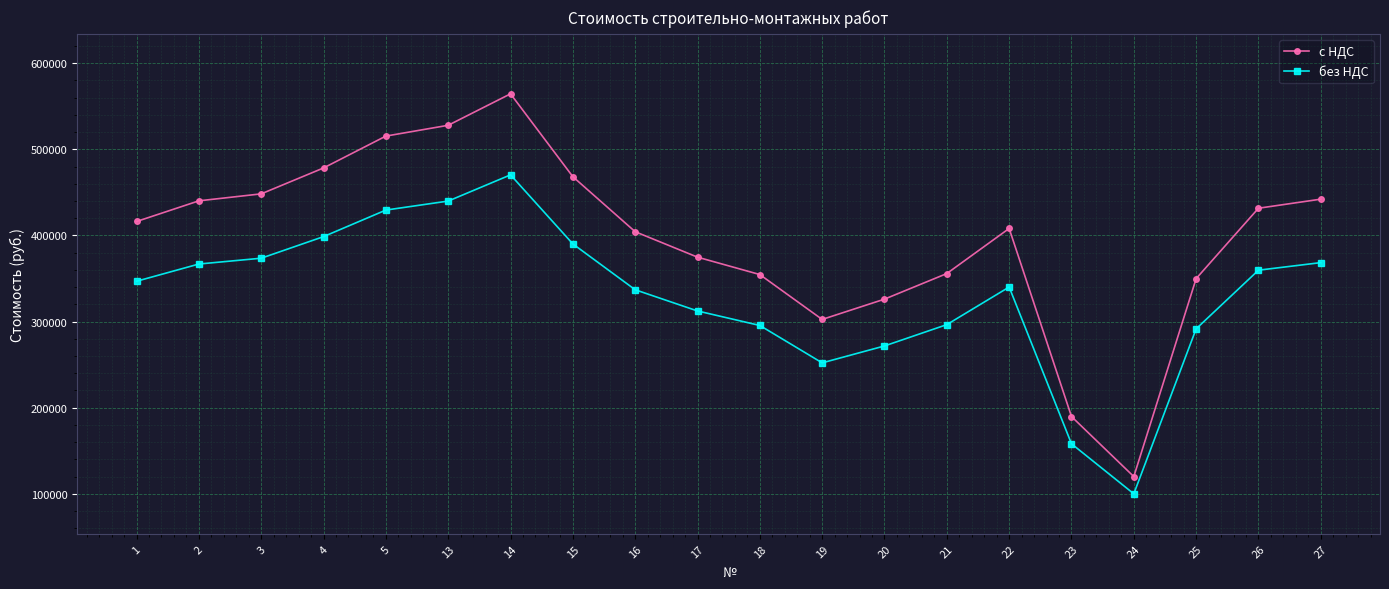

At how many categories does at least one series exceed 156013?

19